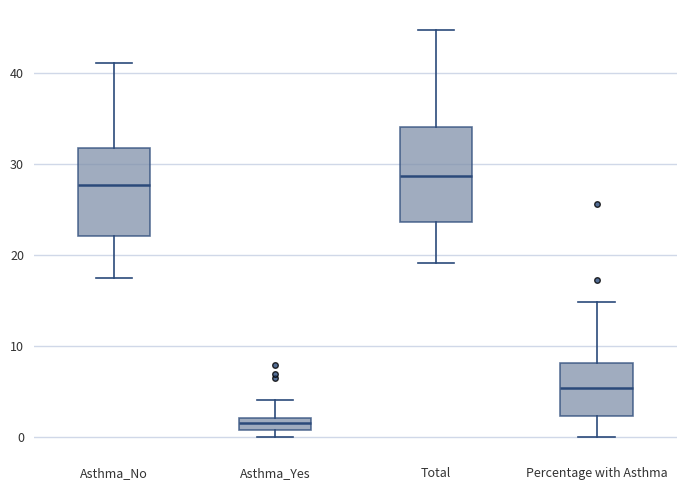

Where is the upper edge of the box for Asthma_Yes on the y-axis? The values are not printed on the chart, so give them approximately, as read against the axis.

2